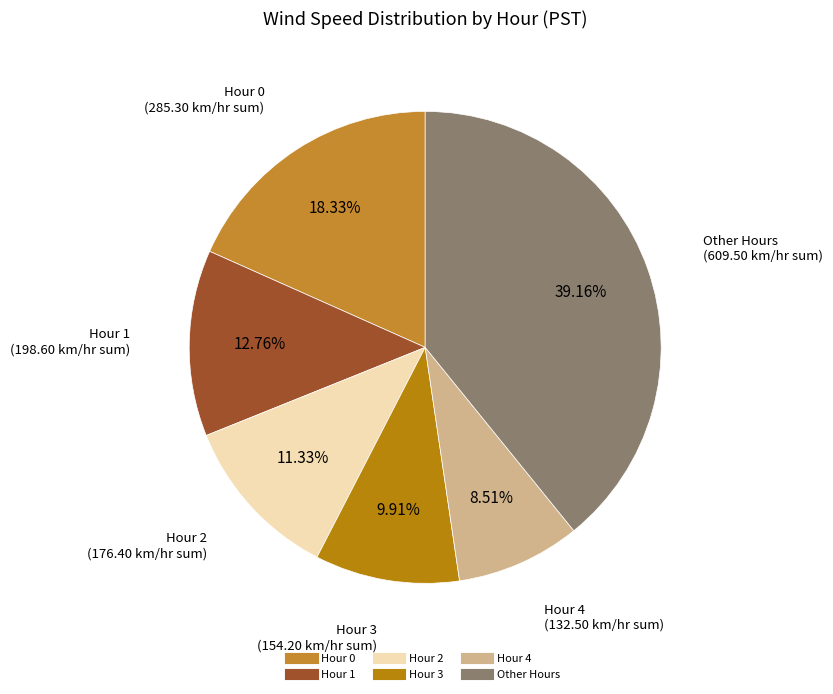

To the nearest percent, what is the average slice percentage?

17%